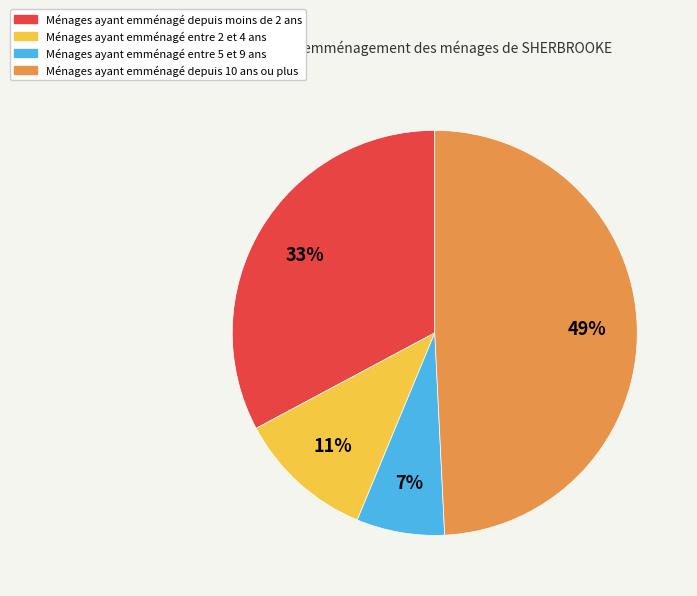

Count the number of slices in the pie.

4